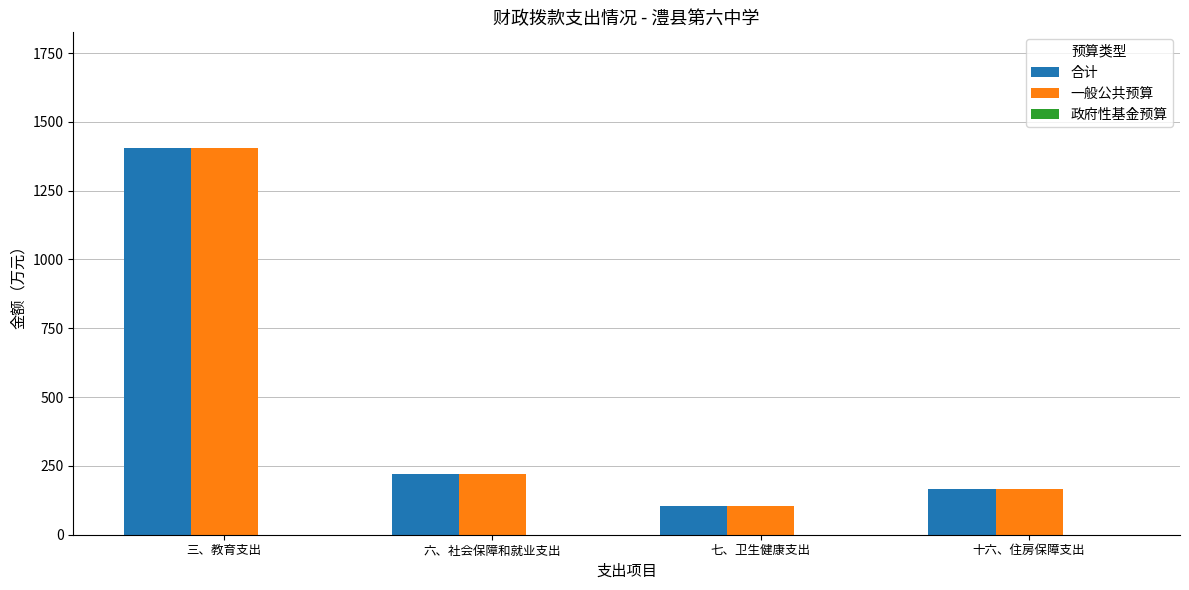

What is the maximum value shown in the chart?

1403.9